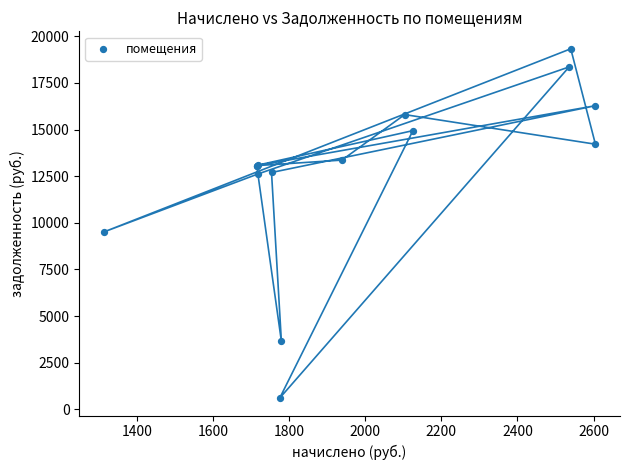

What Y value in the scatter plot is closest to 9965?

9507.3